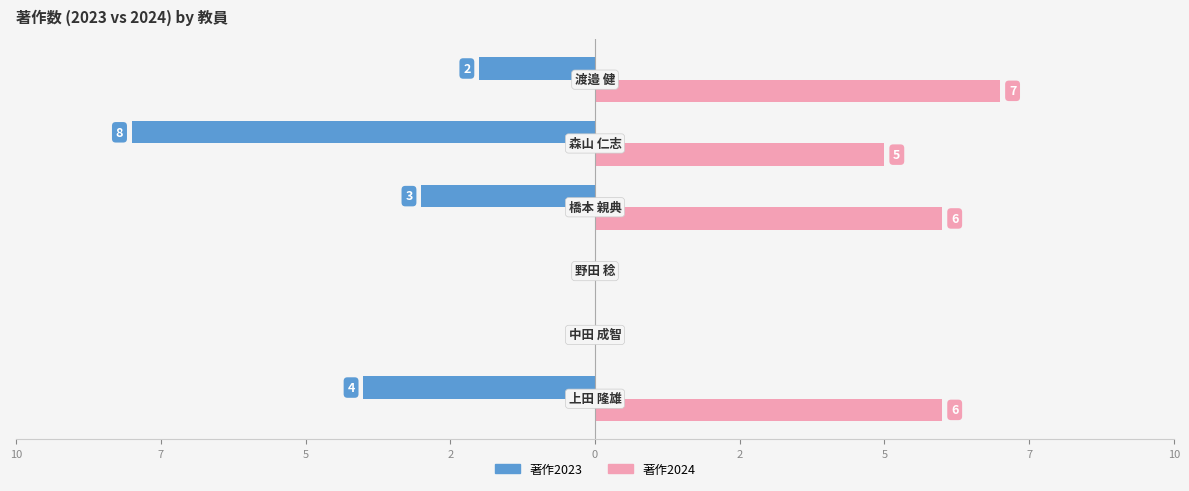

Reading left to right, extract all data points from this chart.

著作2023: -4	0	0	-3	-8	-2
著作2024: 6	0	0	6	5	7